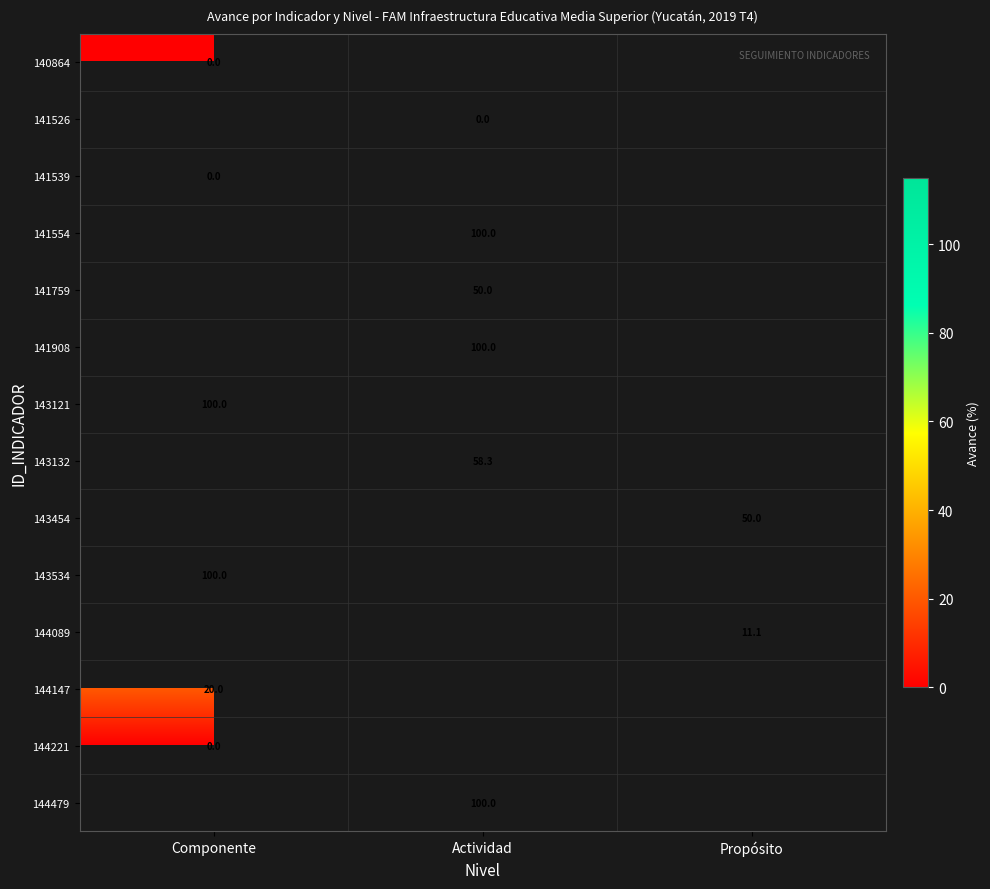

At how many categories does at least one series exceed 72?

2